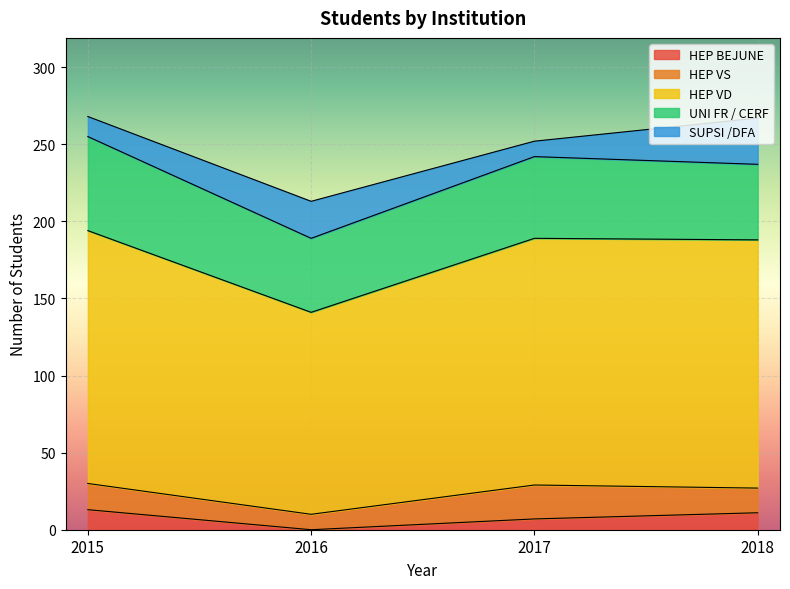

What is the sum of all HEP VD values?

616